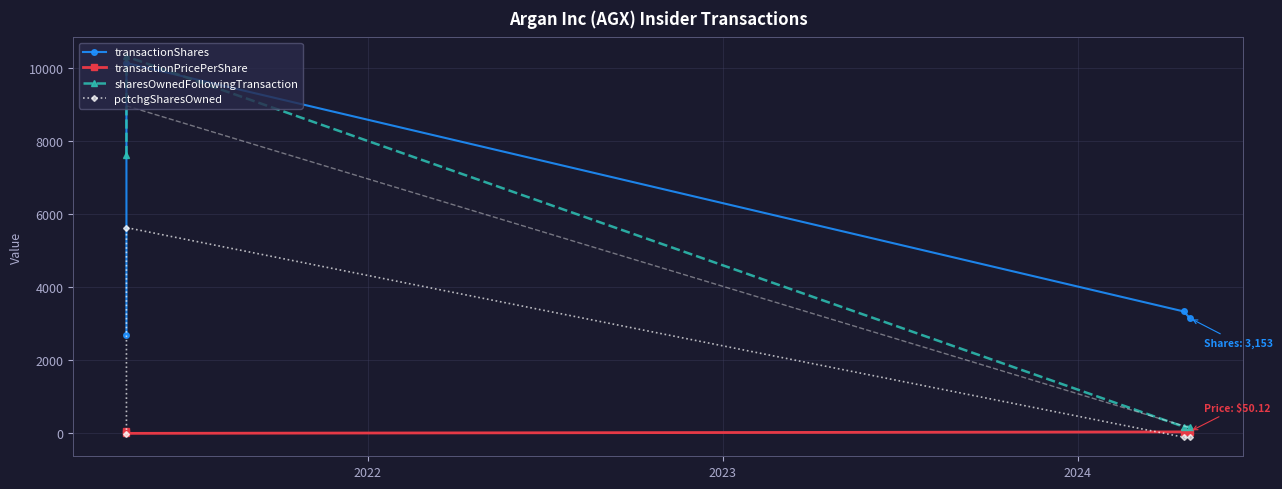

List the series in order of their peak value, highest first.

sharesOwnedFollowingTransaction, transactionShares, pctchgSharesOwned, transactionPricePerShare